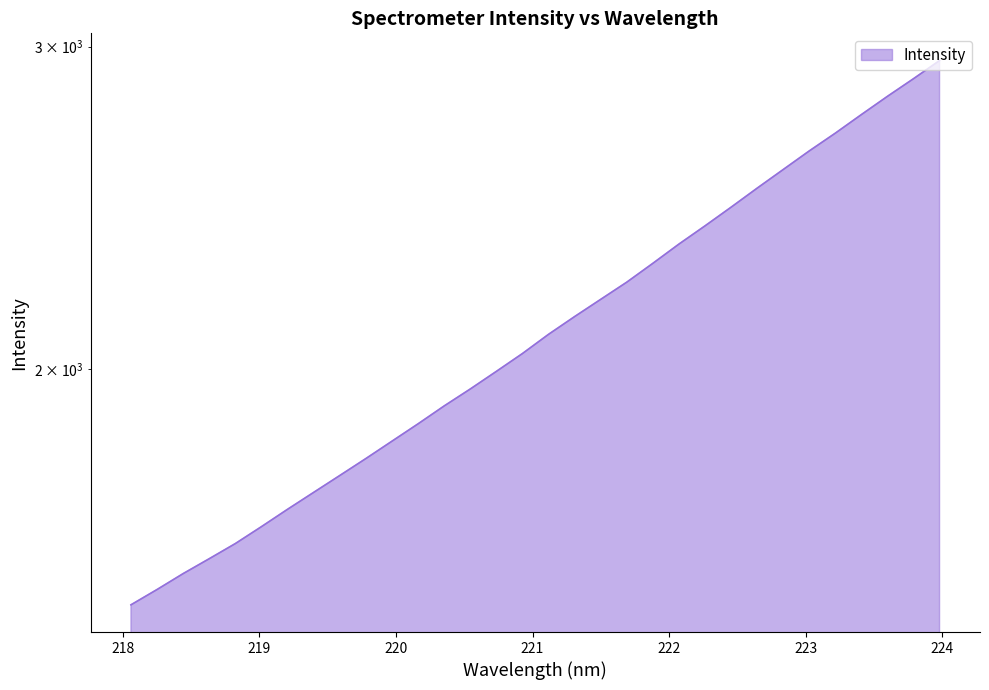

The chart shows a value of 3399.4 at 221.6902. True or false?

False